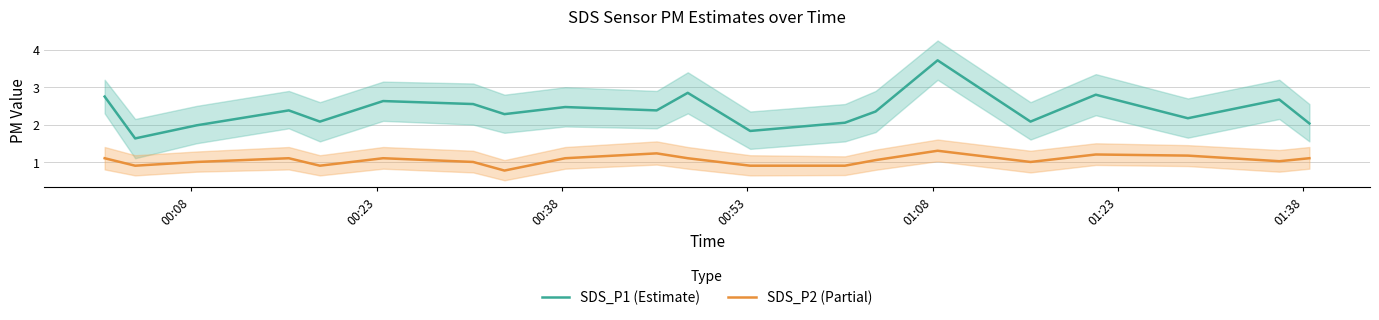

How many data points in SDS_P2 (Partial) are above 1?

12